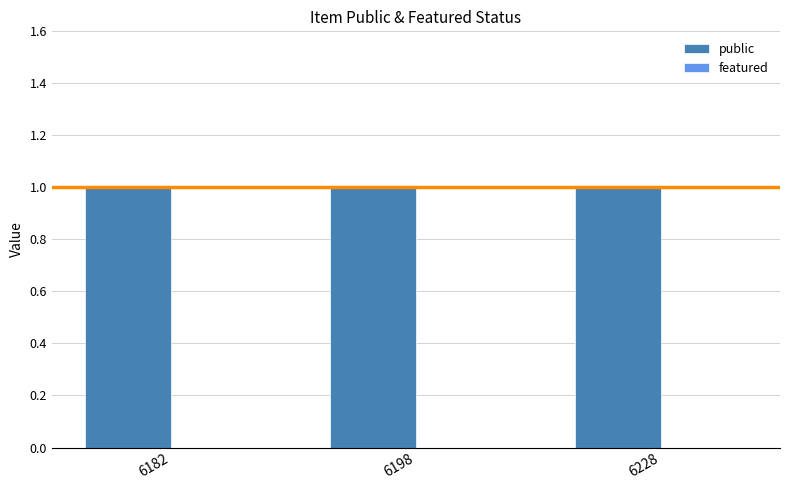

List the labels in order of public value, largest first.

6182, 6198, 6228